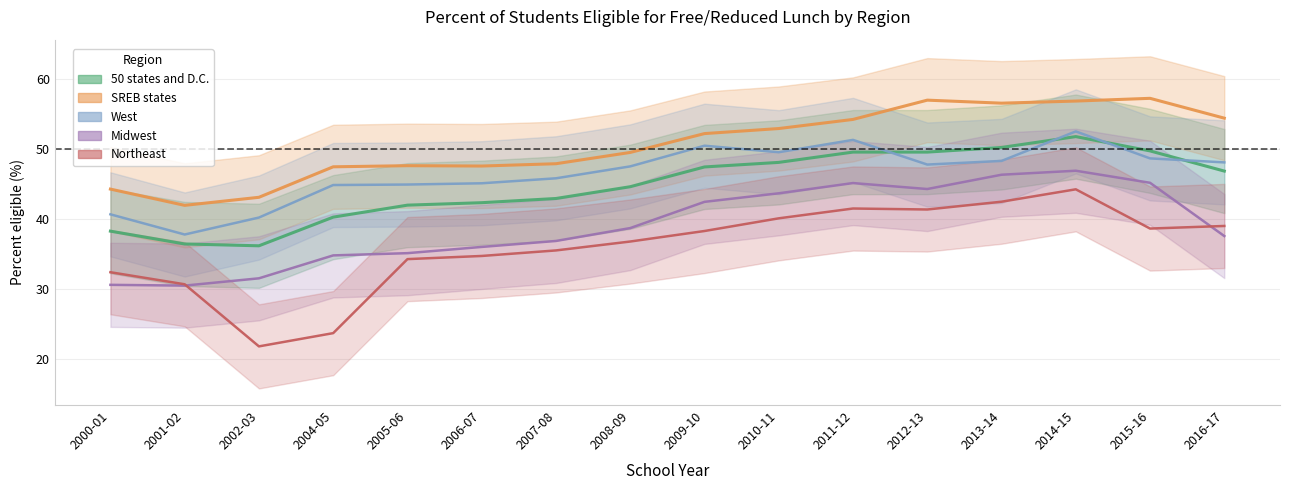

In West, how many points are lower than both neighbors (excluding endpoints)?

3